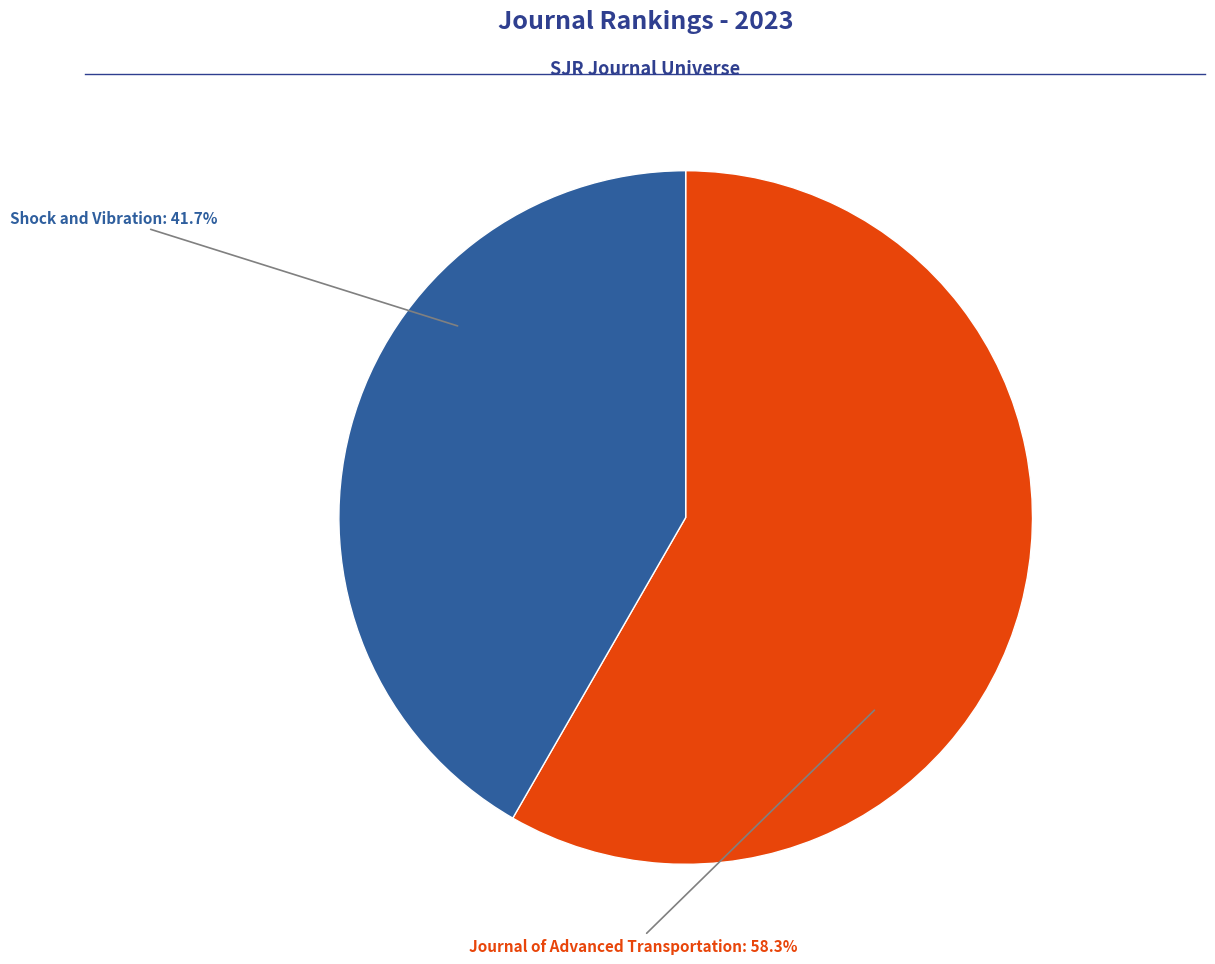

Is there a majority slice in this chart?

Yes